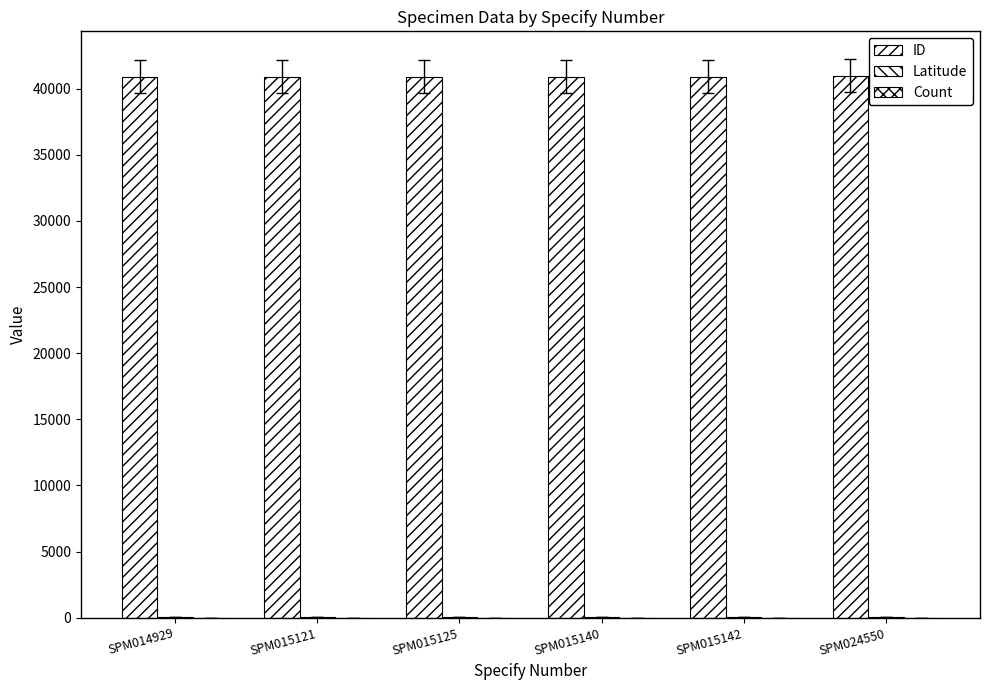

Where does the ID series first go above 40908?

SPM015142